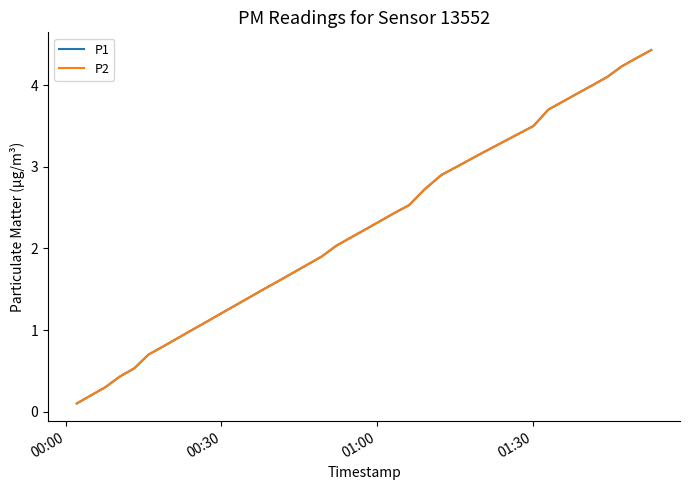

Does the chart display data point markers on the line(s)?

No